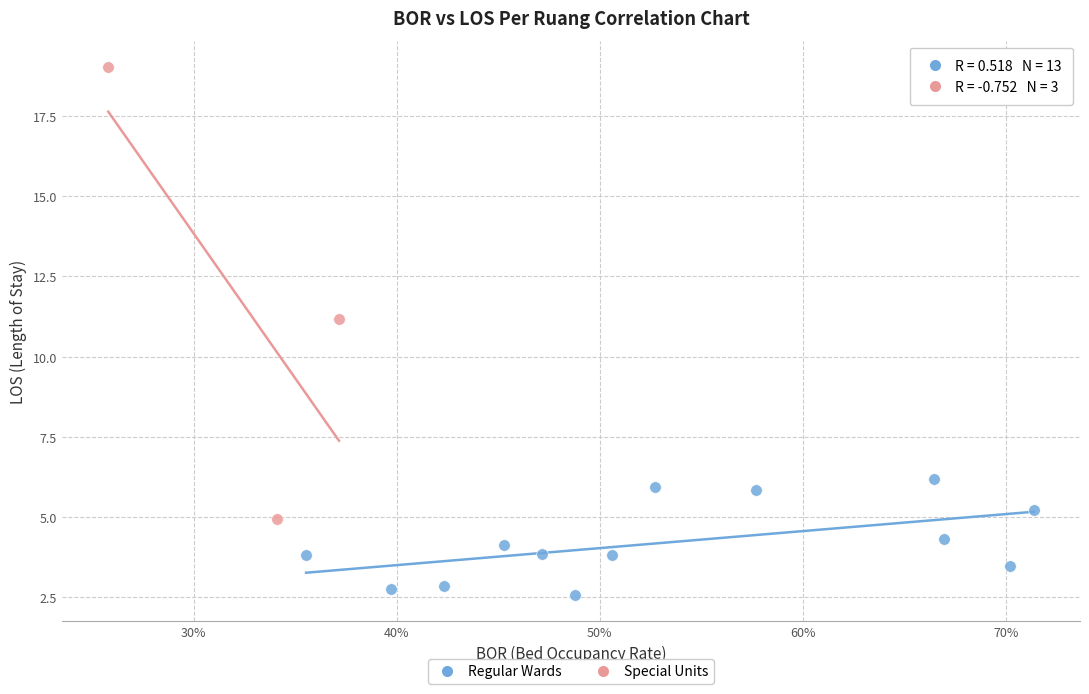

What are all the series names shown in the legend?

Regular Wards, Special Units